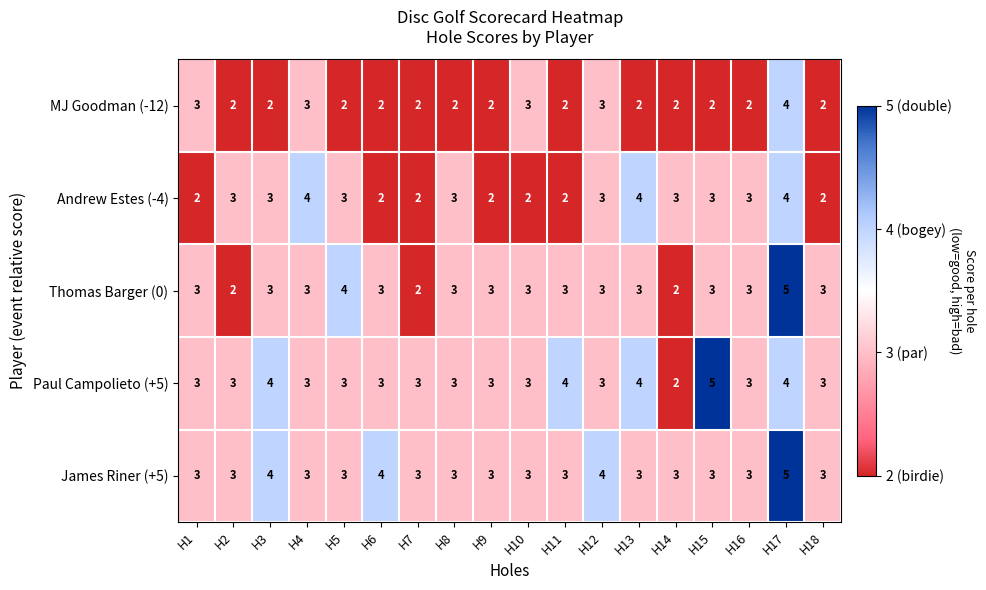

What is the difference between the maximum and minimum values in the Thomas Barger (0) series?

3